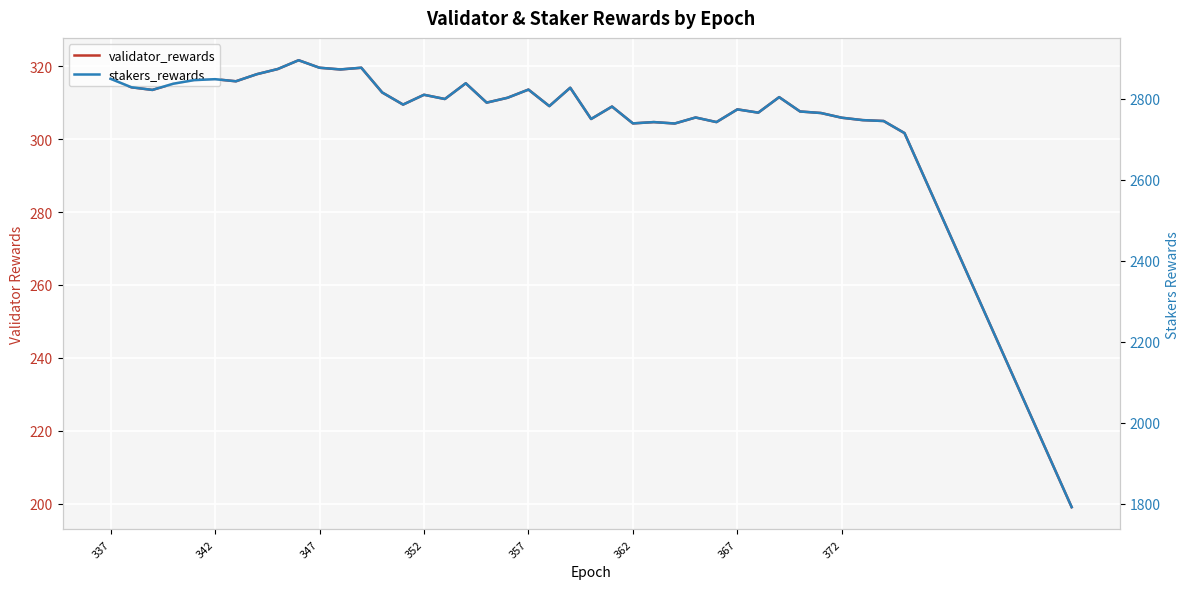

What is the highest value of the validator_rewards series?

321.6